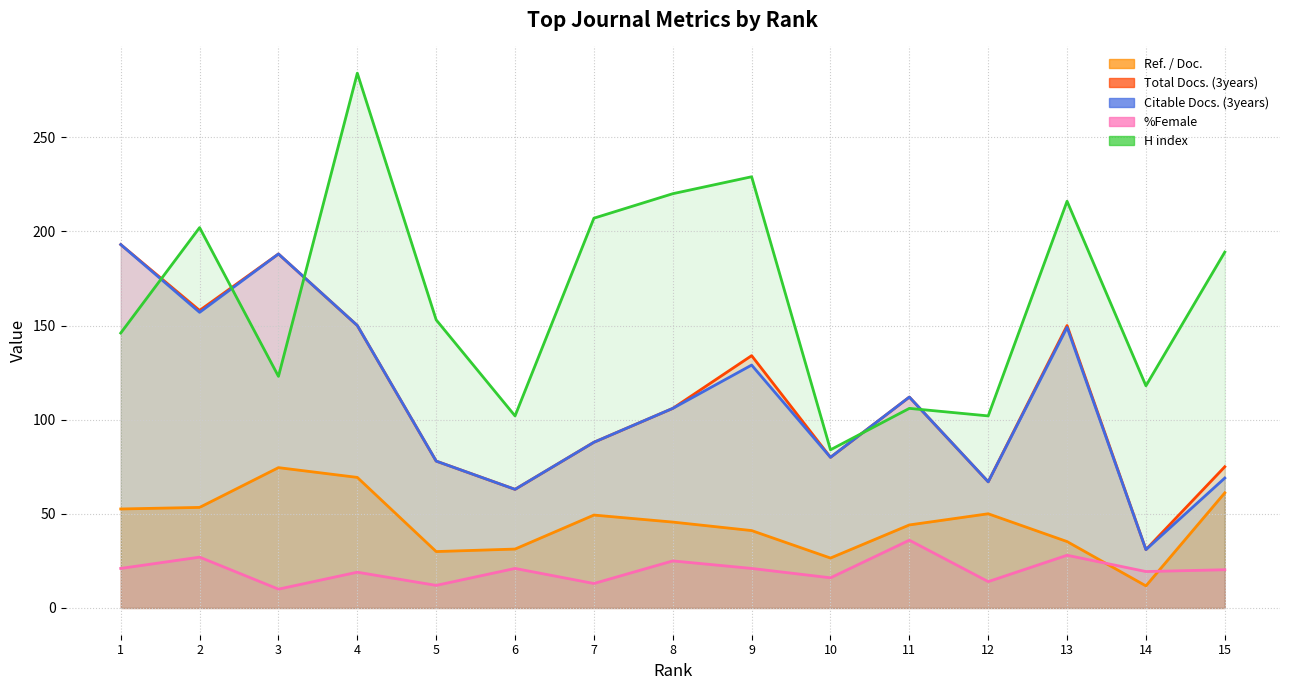

What is the value of the Citable Docs. (3years) point at the 11th from the left?

112.0